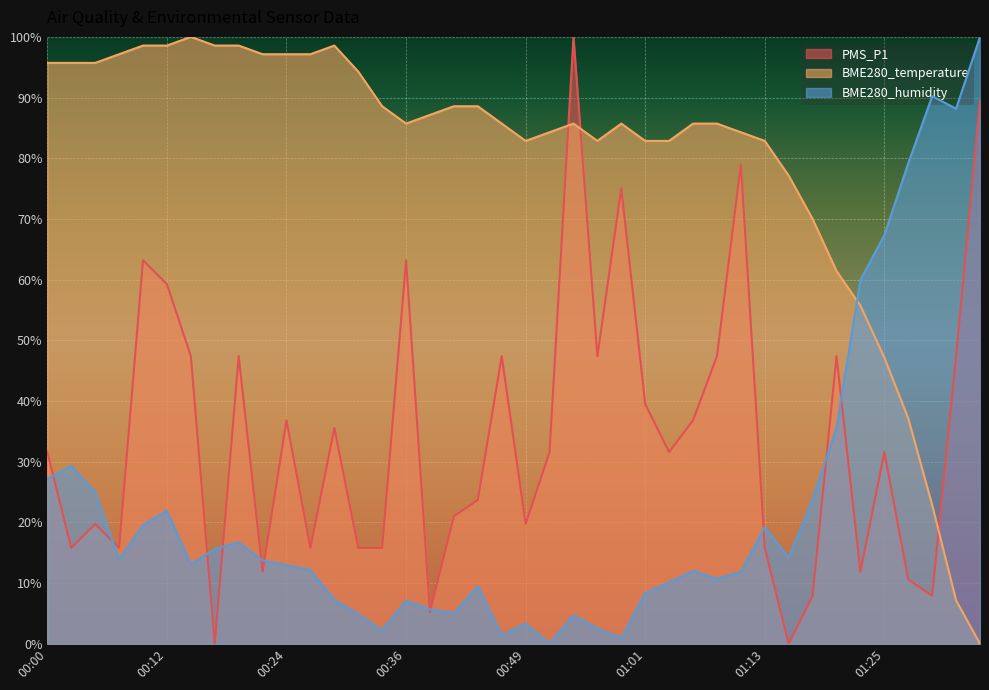

At 01:20, list the series in order from smallest to largest.

BME280_humidity, PMS_P1, BME280_temperature